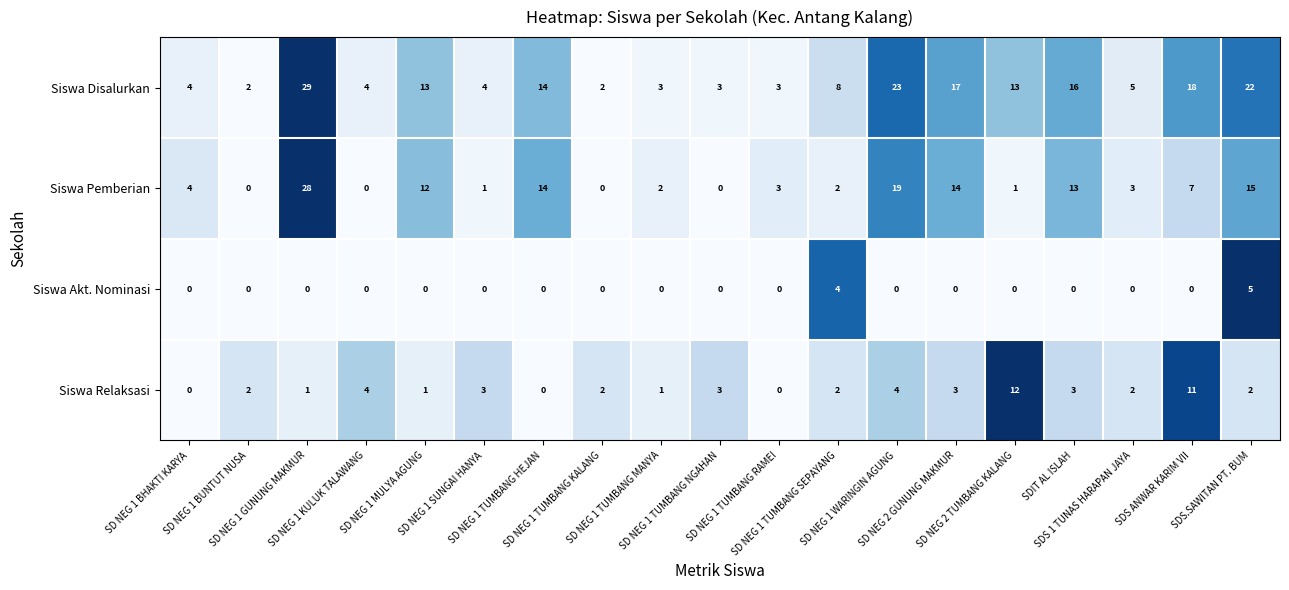

At SD NEG 1 GUNUNG MAKMUR, list the series in order from largest to smallest.

Siswa Disalurkan, Siswa Pemberian, Siswa Relaksasi, Siswa Akt. Nominasi